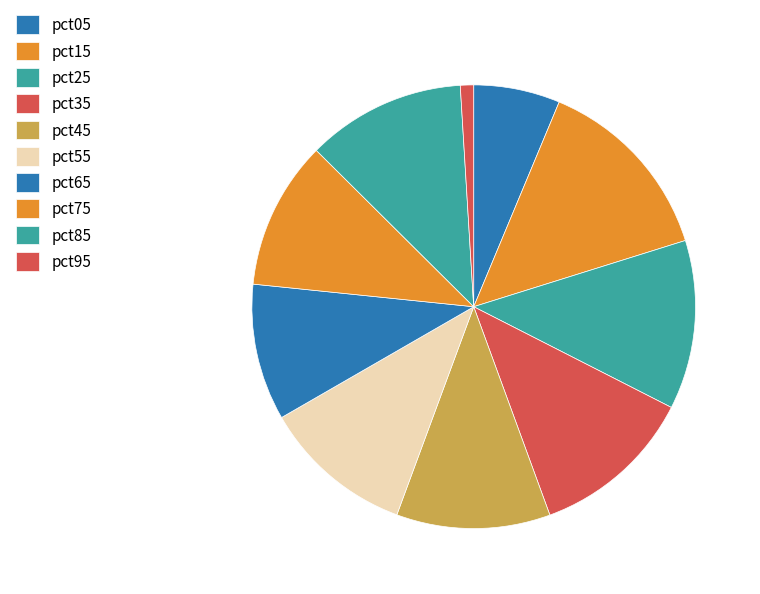

How many segments does this pie chart have?

10